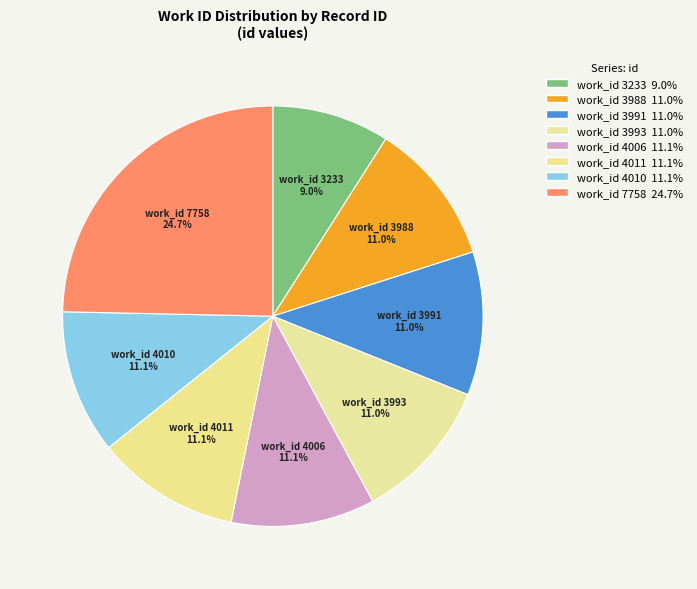

How many segments does this pie chart have?

8